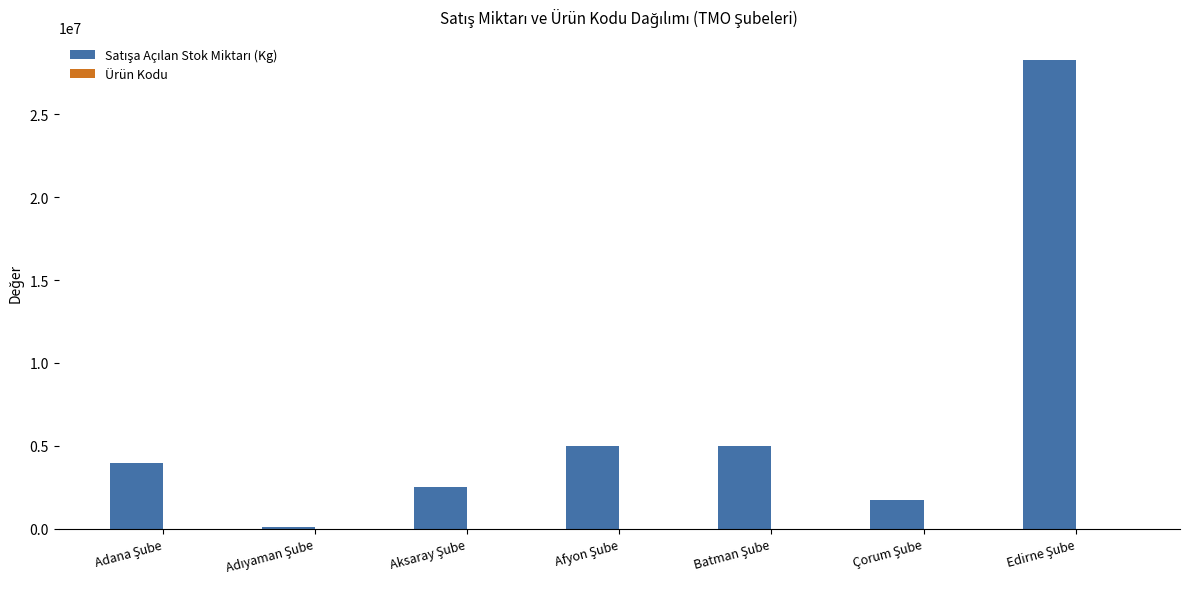

Are the bars grouped side by side (vs. stacked)?

Yes